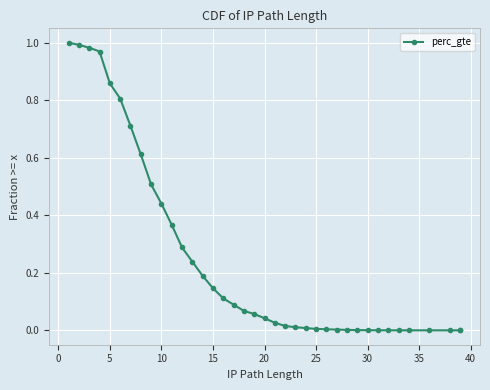

Between 5 and 35, which is larger?

5